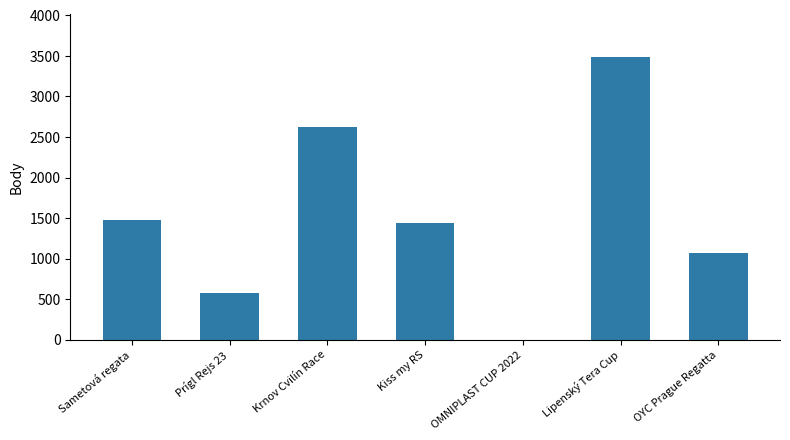

Does the chart contain stacked bars?

No